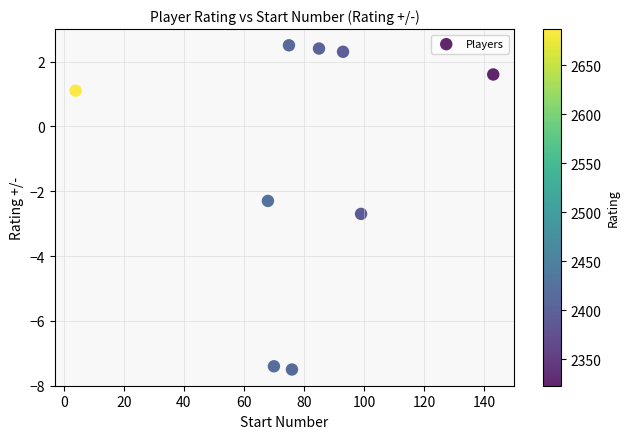

What Y value in the scatter plot is closest to -2?

-2.3